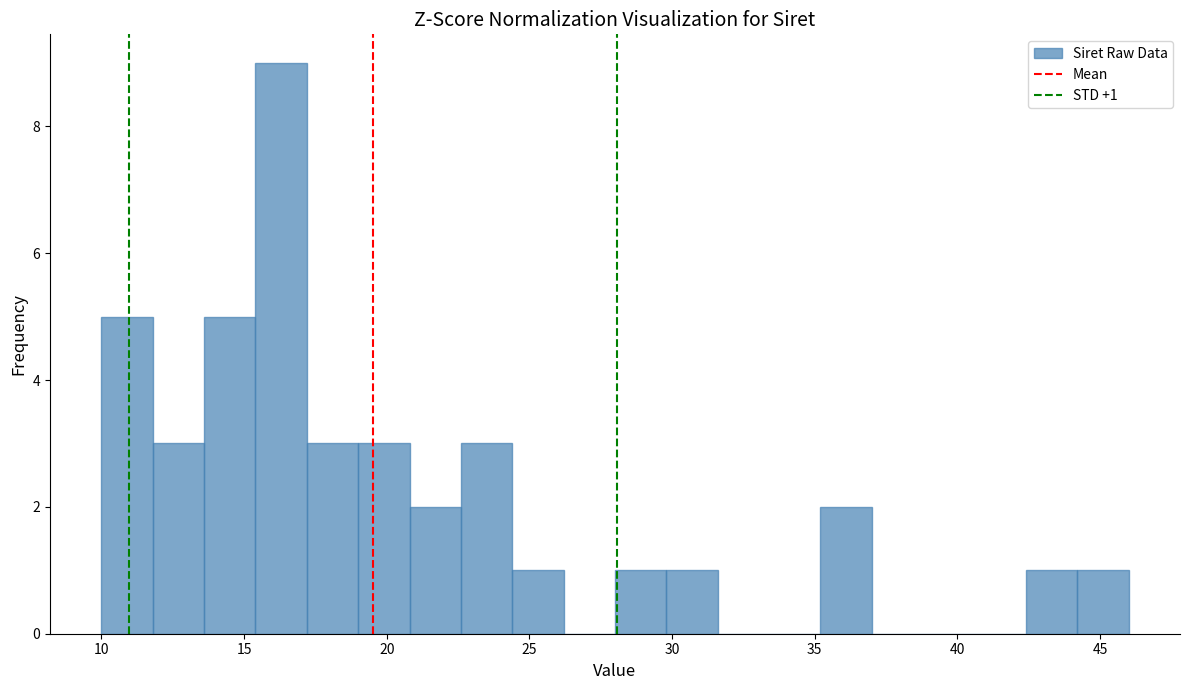

Around what value on the x-axis is the tallest bar? Give the approximate position of its centre, as read against the axis.

16.5